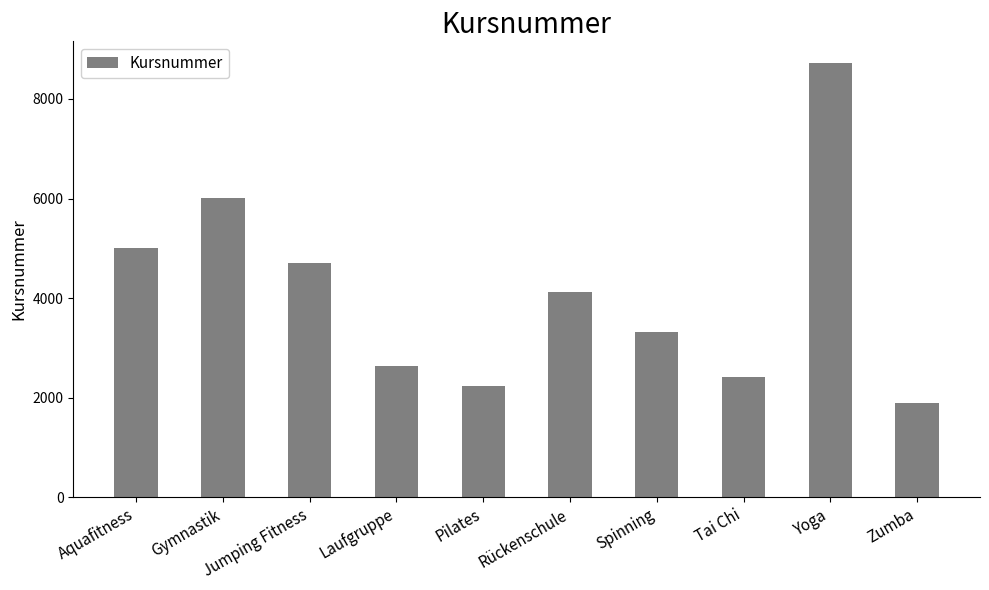

What is the change in value from Rückenschule to Spinning?

-804